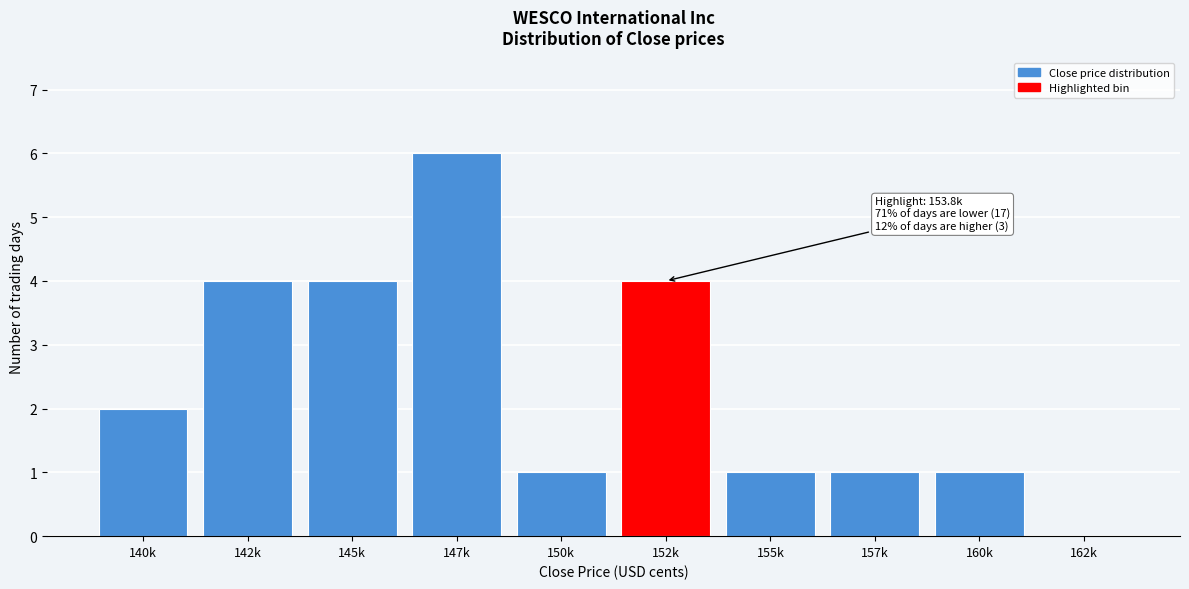

Reading left to right, list all the values displayed in this chart.

140k=2	142k=4	145k=4	147k=6	150k=1	152k=4	155k=1	157k=1	160k=1	162k=0